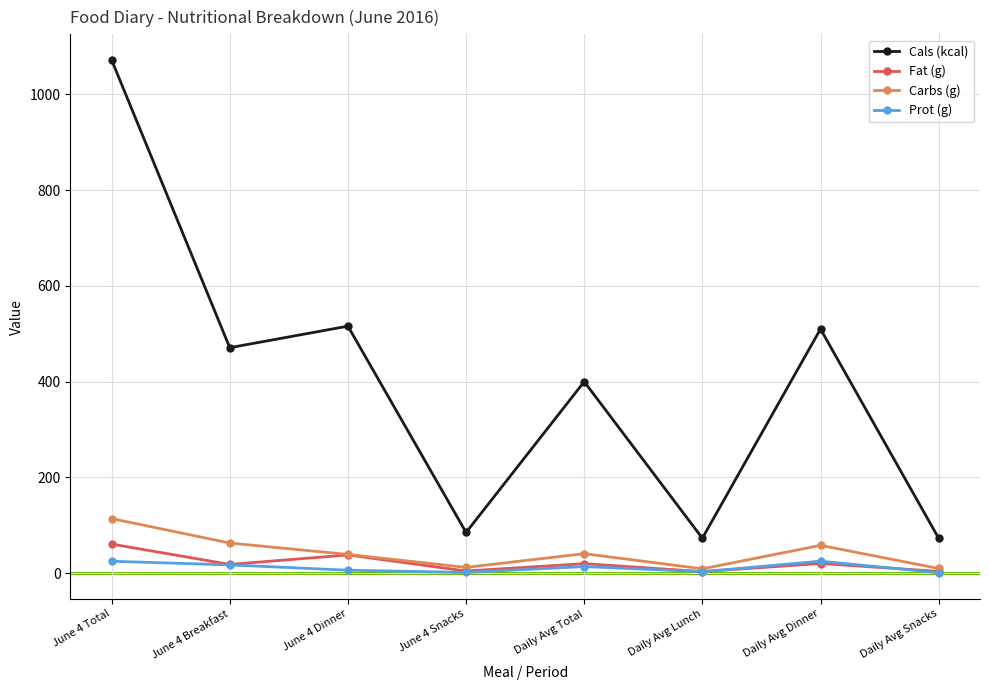

What is the difference between the Cals (kcal) values at Daily Avg Total and June 4 Snacks?

315.0